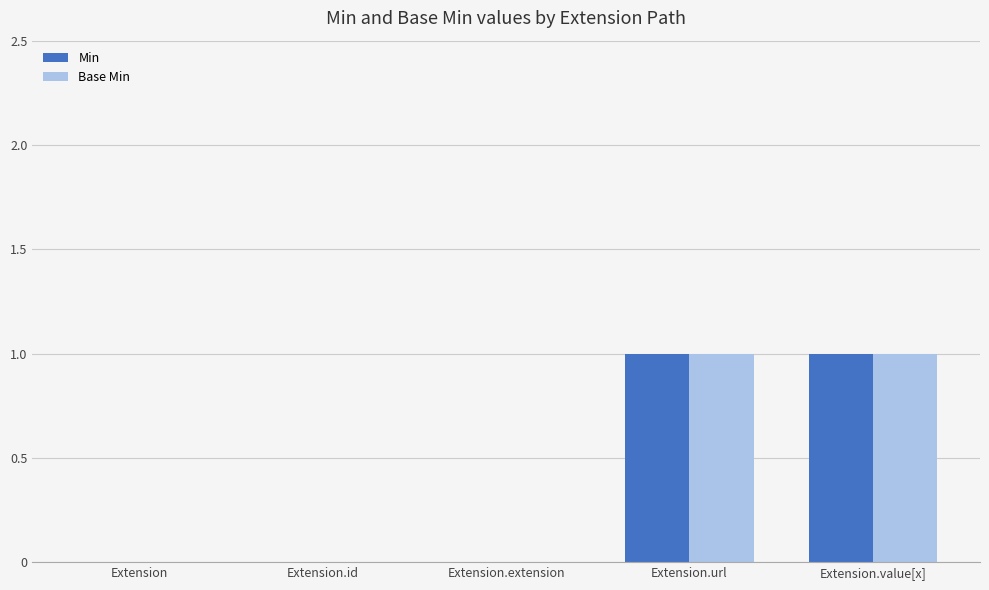

Does the chart contain stacked bars?

No